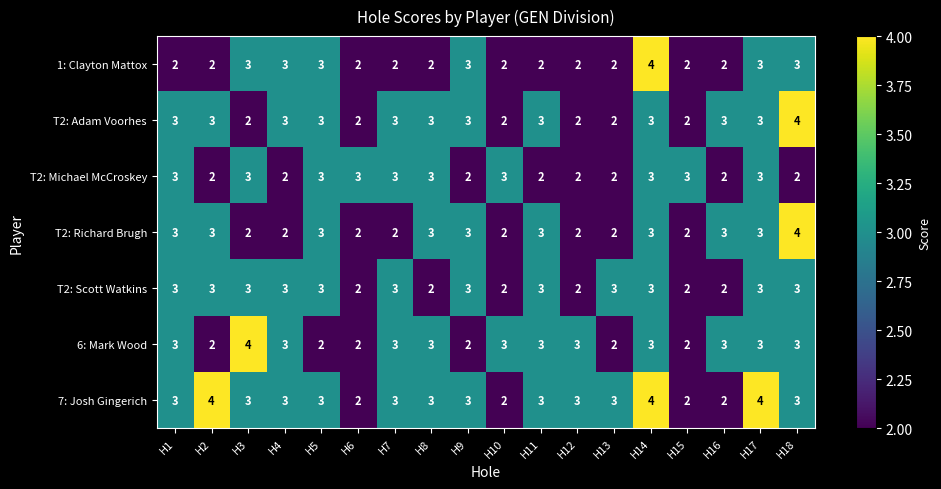

At which category is the sum across all series the highest?

H14